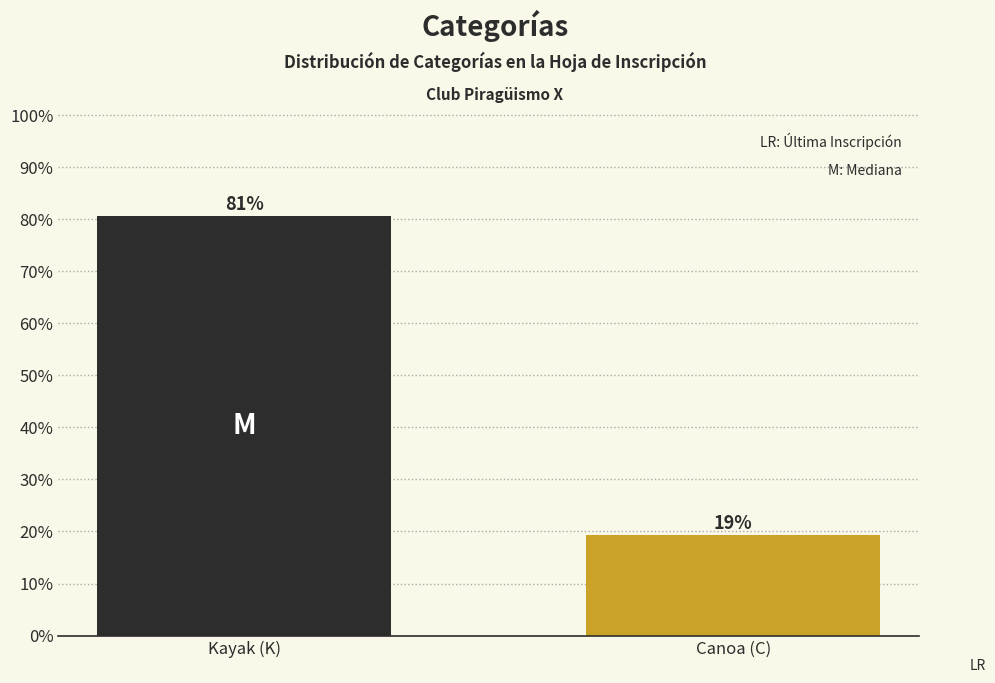

What is the sum of the values at Kayak (K) and Canoa (C)?

100.0